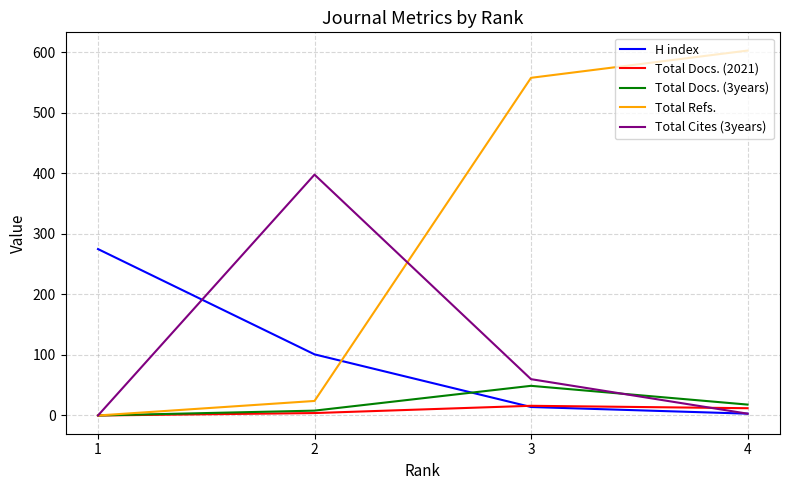

At which category is the sum across all series the highest?

3